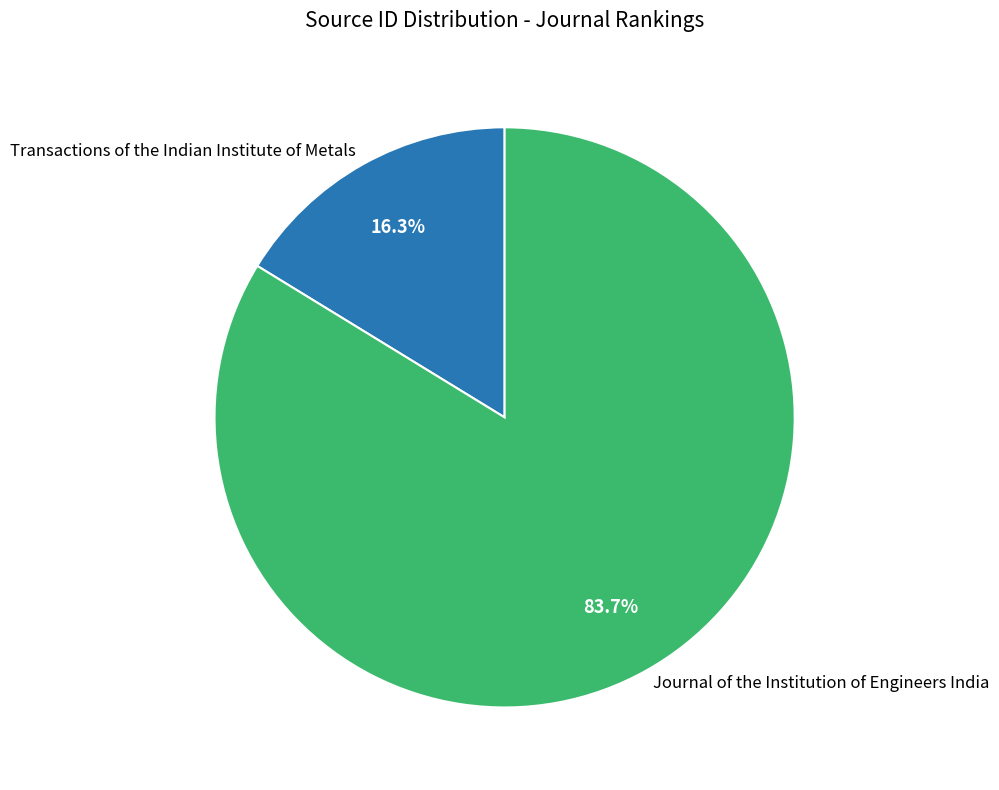

To the nearest percent, what is the difference between the Journal of the Institution of Engineers India and Transactions of the Indian Institute of Metals slice percentages?

67%